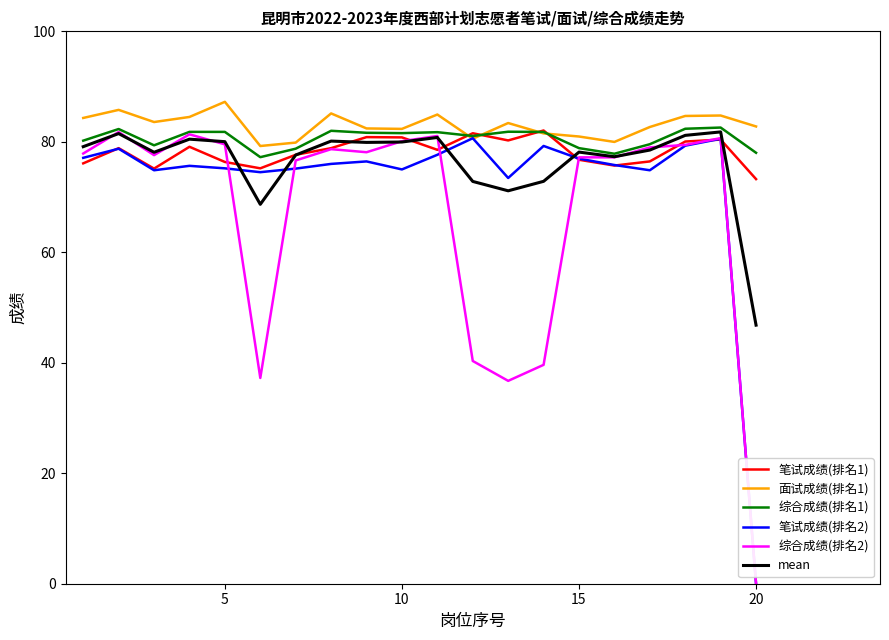

What is the sum of all 笔试成绩(排名2) values?

1457.1